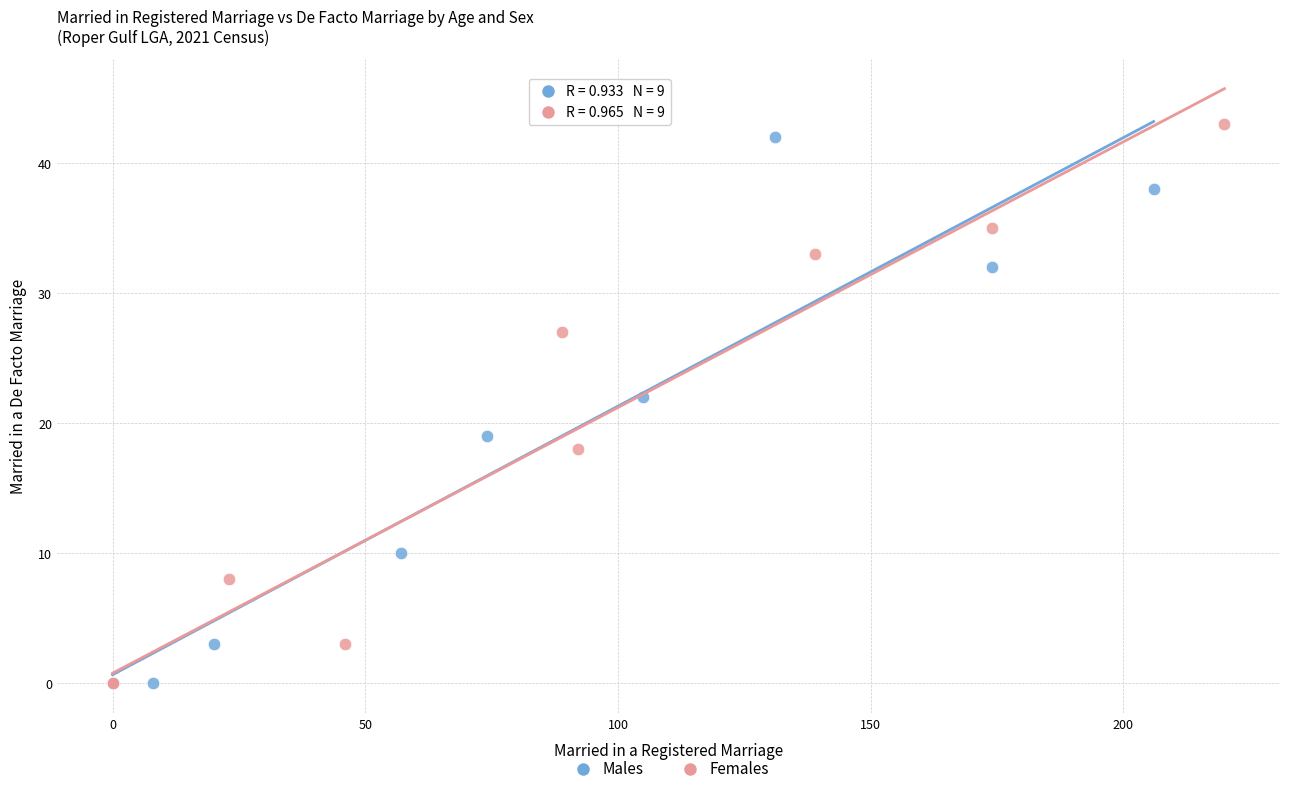

What are all the series names shown in the legend?

Males, Females